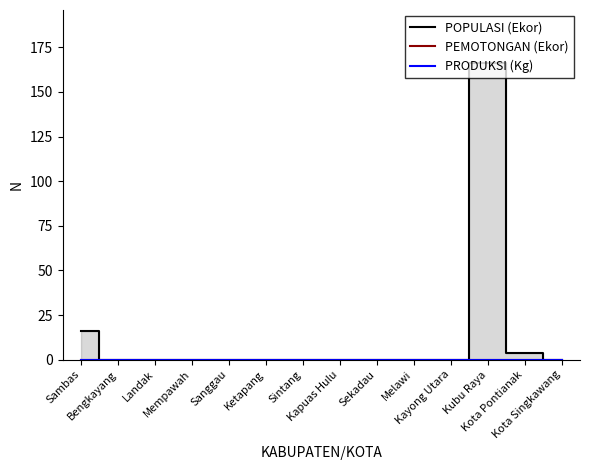

How many distinct data groups are displayed?

3